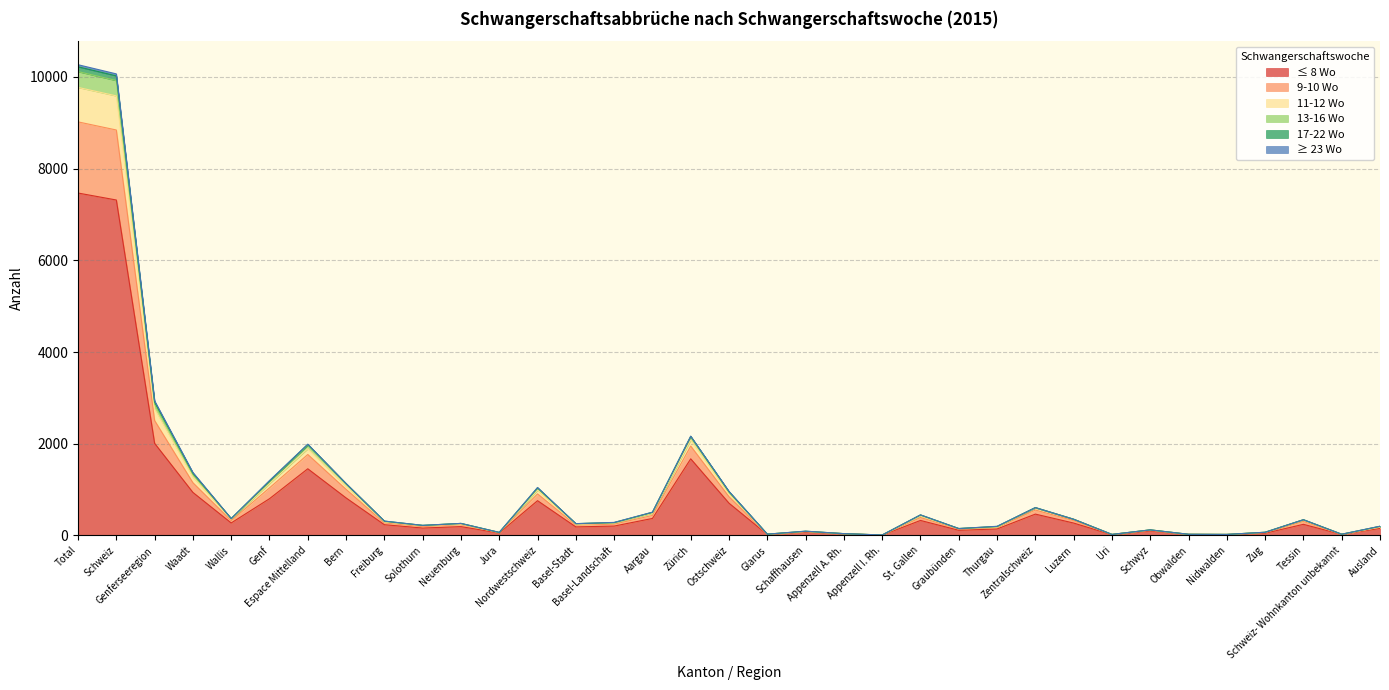

At which category does 9-10 Wo reach its first local peak?

Espace Mittelland